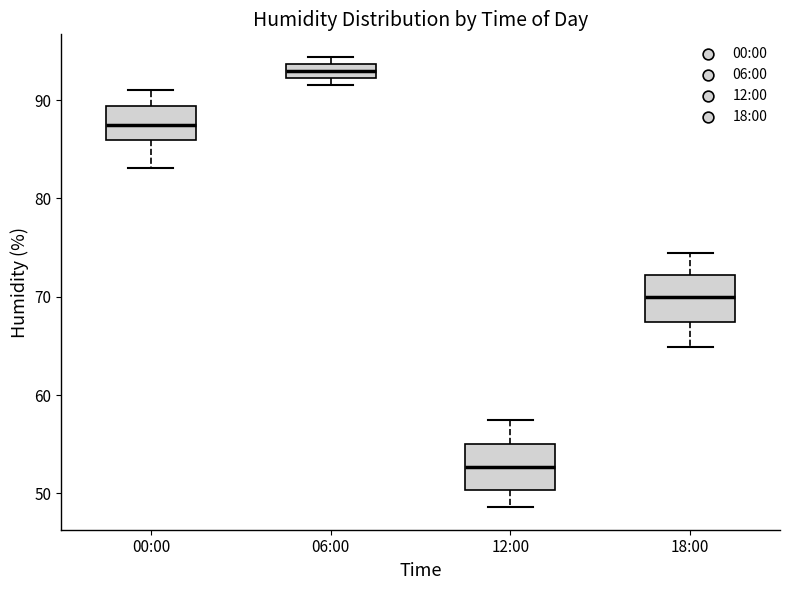

Where does the median line of the box for 00:00 sit on the y-axis? The values are not printed on the chart, so give them approximately, as read against the axis.

88